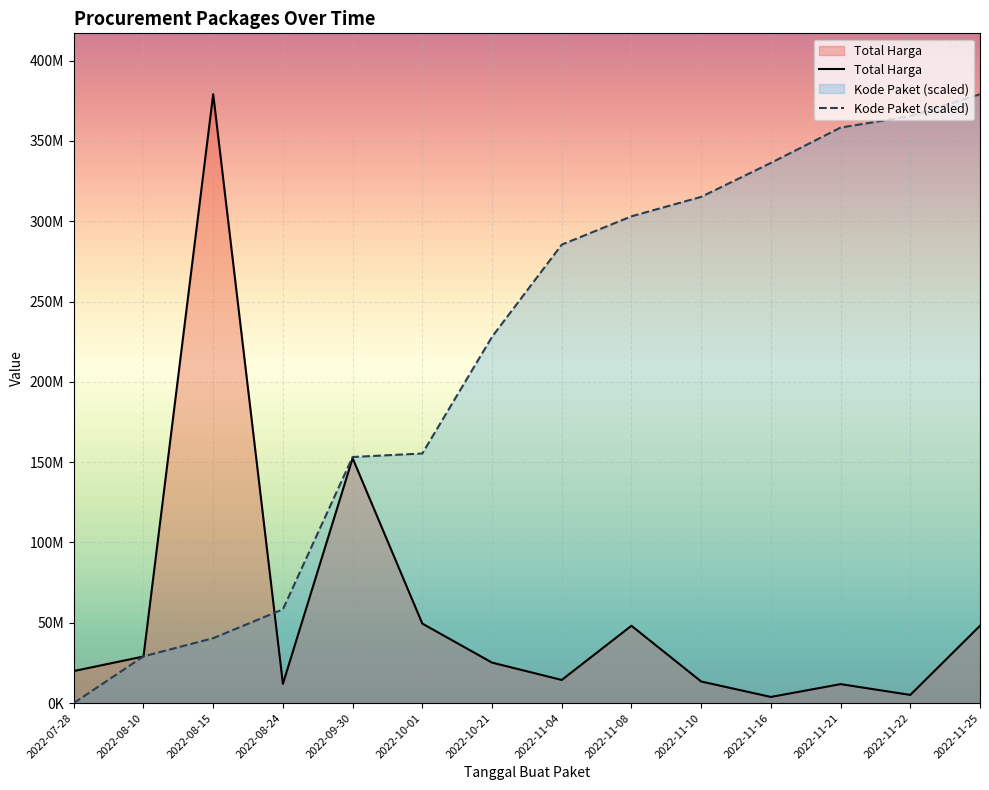

What is the difference between the highest and lowest values at 2022-09-30?

729539.5